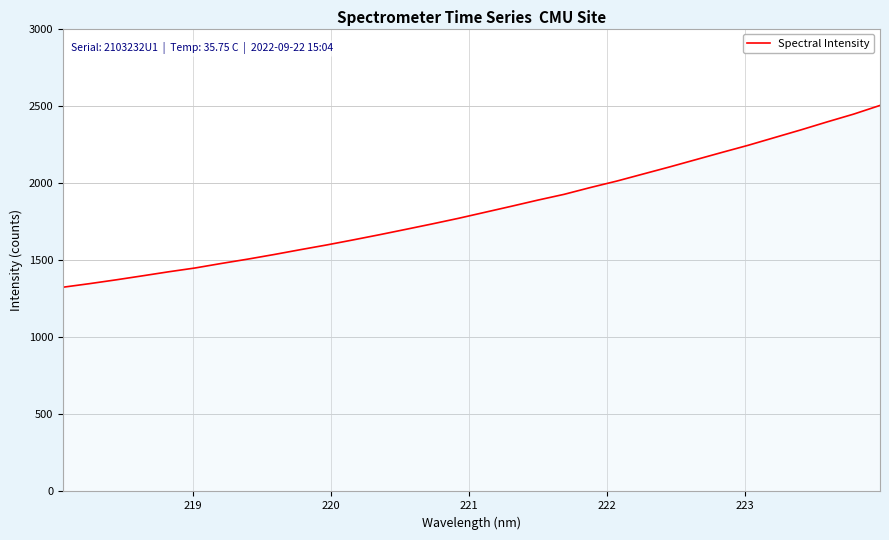

What is the smallest value displayed?

1323.8